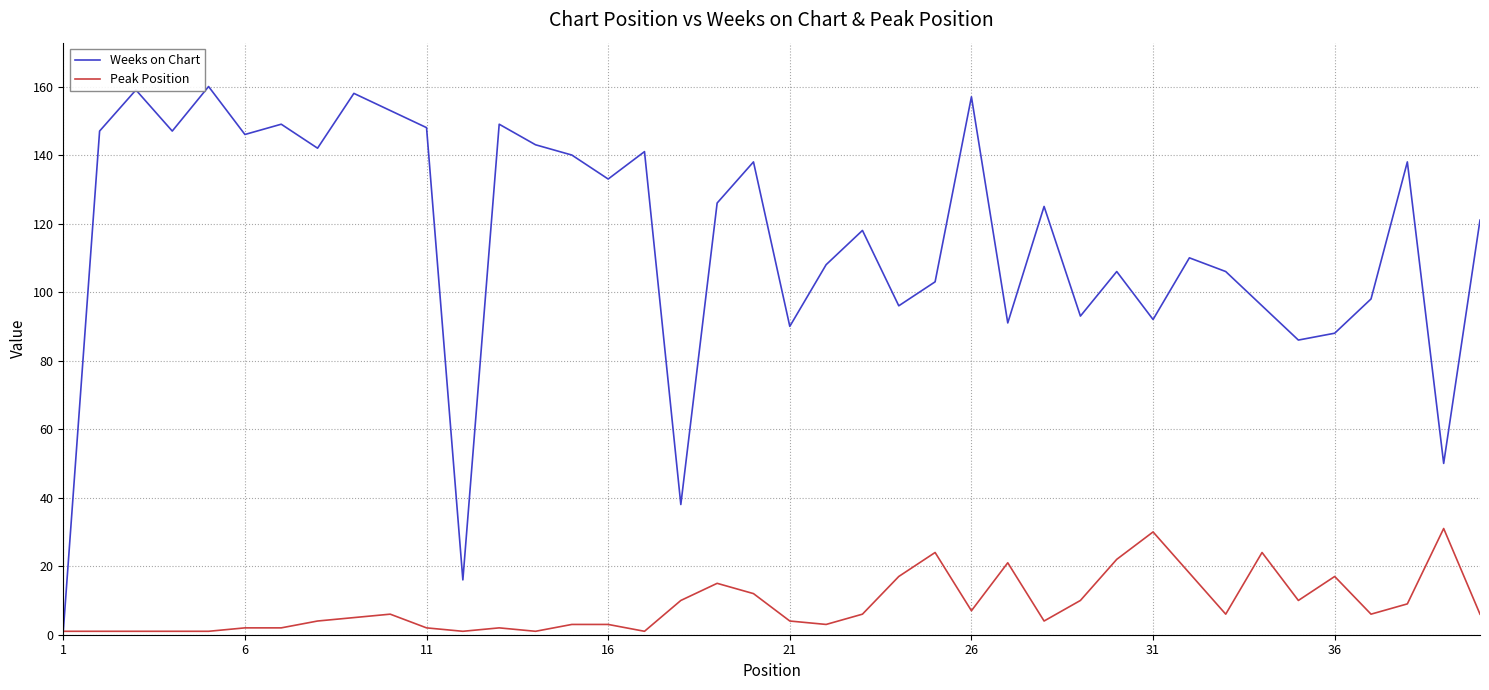

Which series has the widest spread of values?

Weeks on Chart